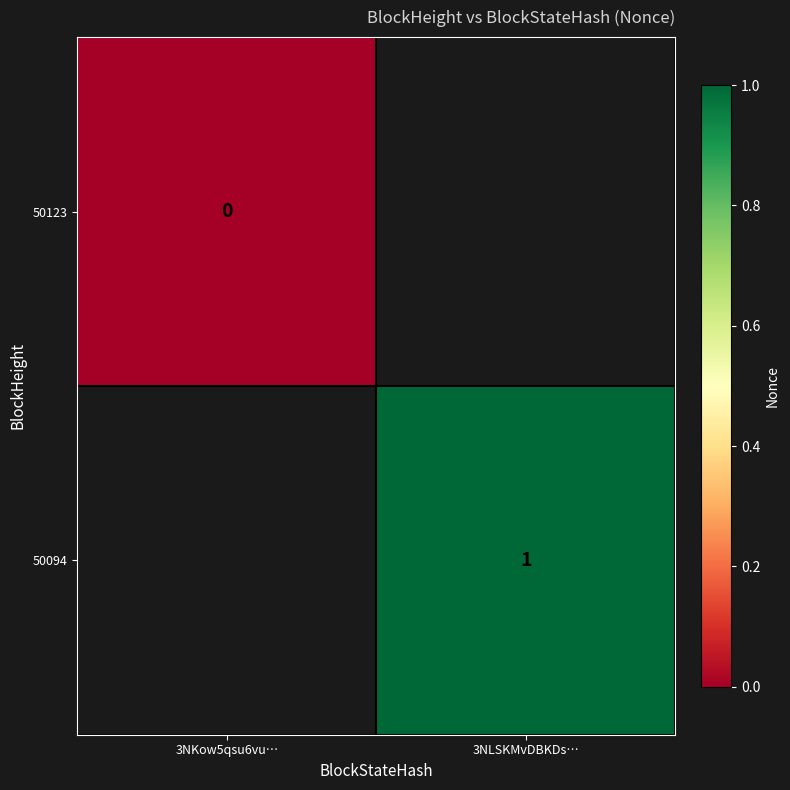

The 50094 series shows 0.2 at 3NLSKMvDBKDs…. True or false?

False